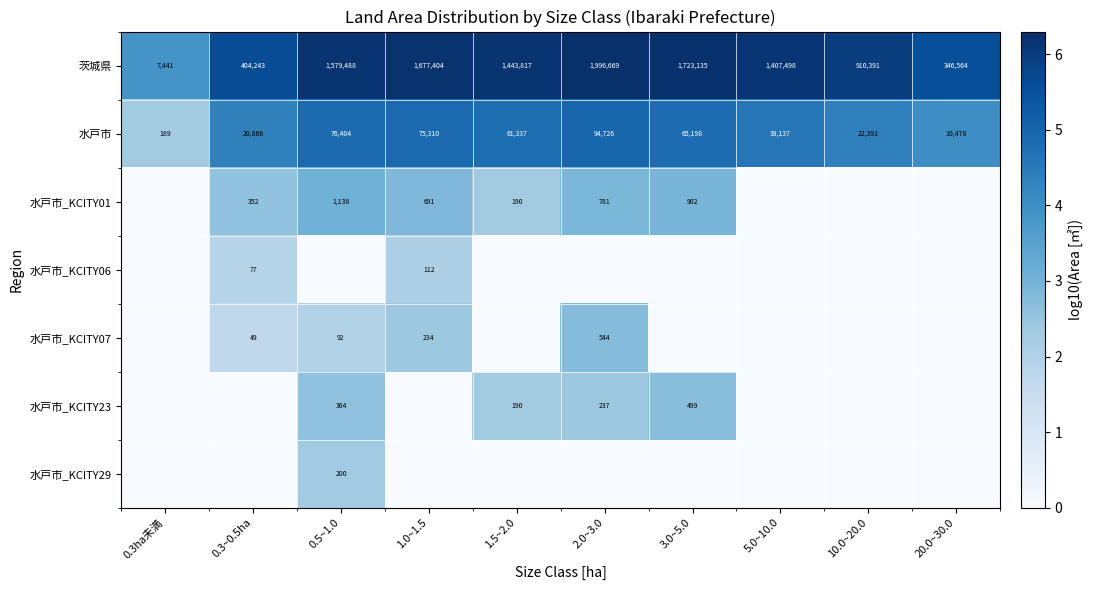

What is the sum of all 茨城県 values?

11496650